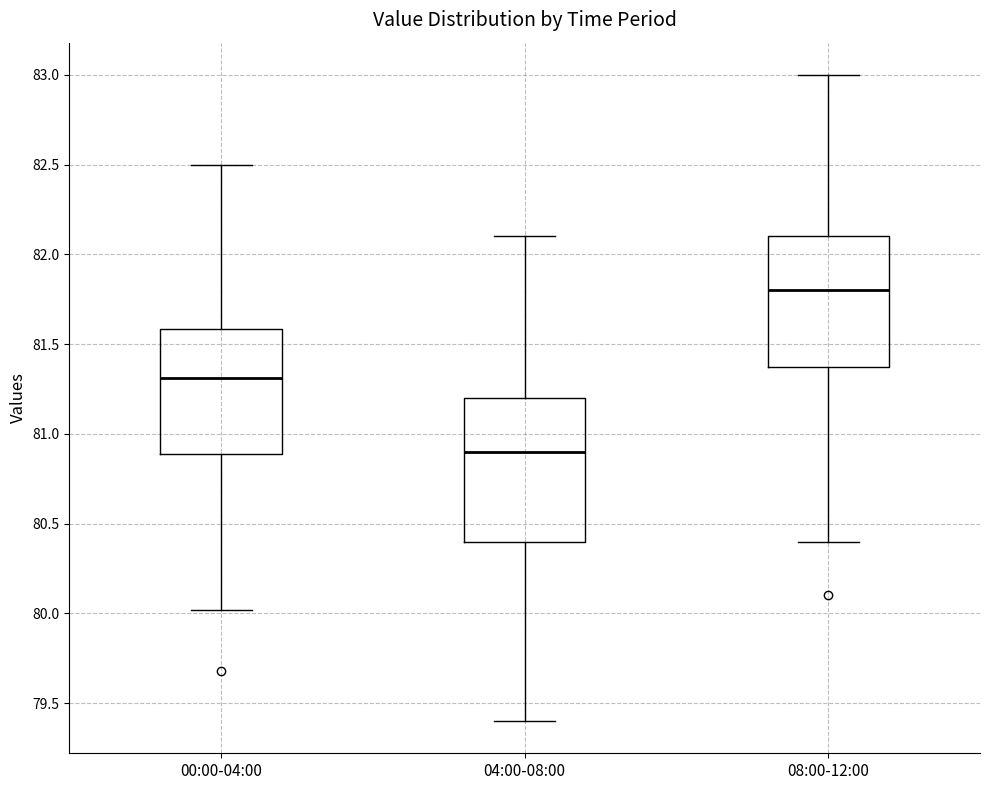

Reading left to right, read every box against the y-axis: the position of its median line, the range the box covers, and the ends of its whiskers. The values are not printed on the chart, so give them approximately, as read against the axis.

00:00-04:00: median 81.3, box 80.9 to 81.6, whiskers 80.0 to 82.5
04:00-08:00: median 80.9, box 80.4 to 81.2, whiskers 79.4 to 82.1
08:00-12:00: median 81.8, box 81.4 to 82.1, whiskers 80.4 to 83.0